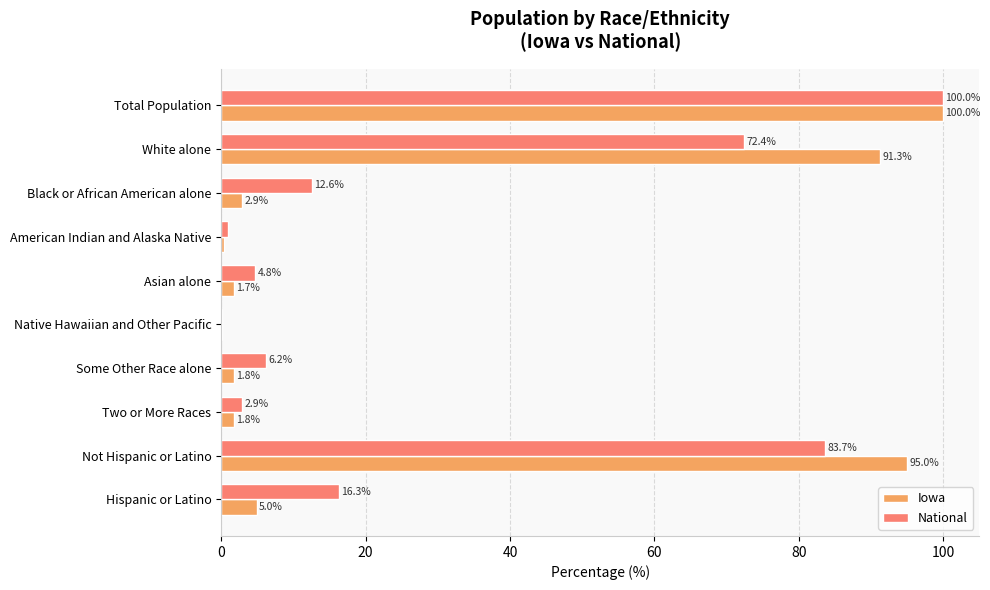

True or false: Iowa has a value of 2.9 at Black or African American alone.

True